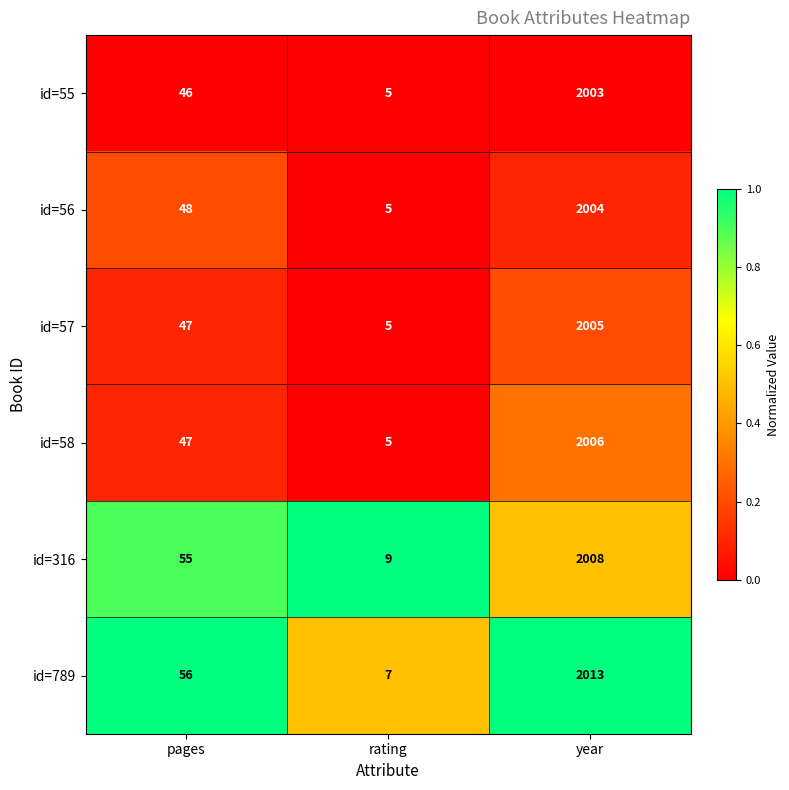

What is the spread (max minus min) of values at rating?

4